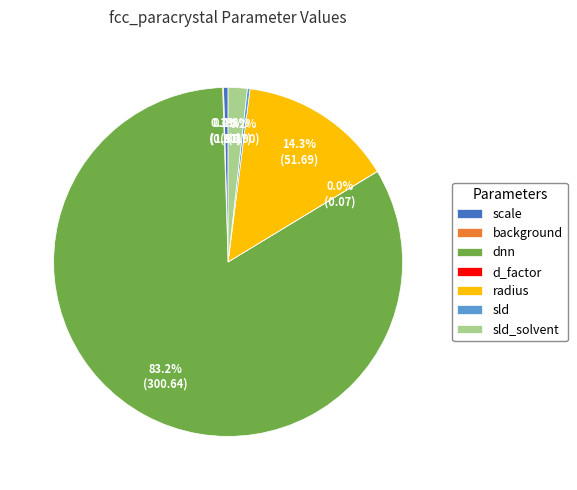

To the nearest percent, what is the difference between the largest and smallest slice percentages?

83%